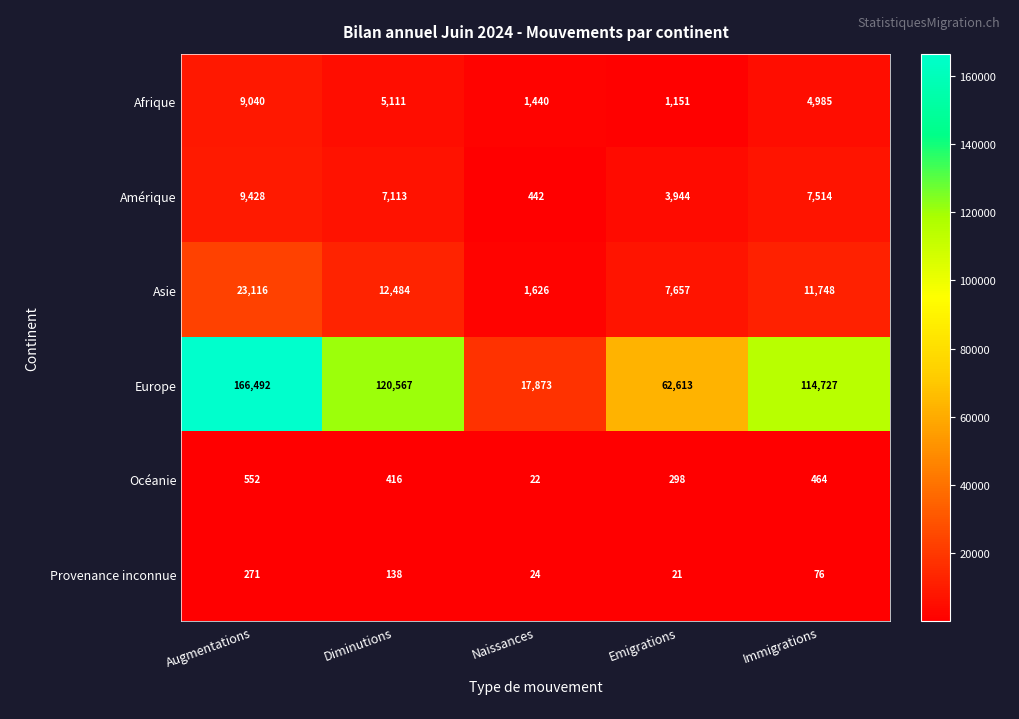

Reading left to right, extract all data points from this chart.

Afrique: Augmentations=9040	Diminutions=5111	Naissances=1440	Emigrations=1151	Immigrations=4985
Amérique: Augmentations=9428	Diminutions=7113	Naissances=442	Emigrations=3944	Immigrations=7514
Asie: Augmentations=23116	Diminutions=12484	Naissances=1626	Emigrations=7657	Immigrations=11748
Europe: Augmentations=166492	Diminutions=120567	Naissances=17873	Emigrations=62613	Immigrations=114727
Océanie: Augmentations=552	Diminutions=416	Naissances=22	Emigrations=298	Immigrations=464
Provenance inconnue: Augmentations=271	Diminutions=138	Naissances=24	Emigrations=21	Immigrations=76